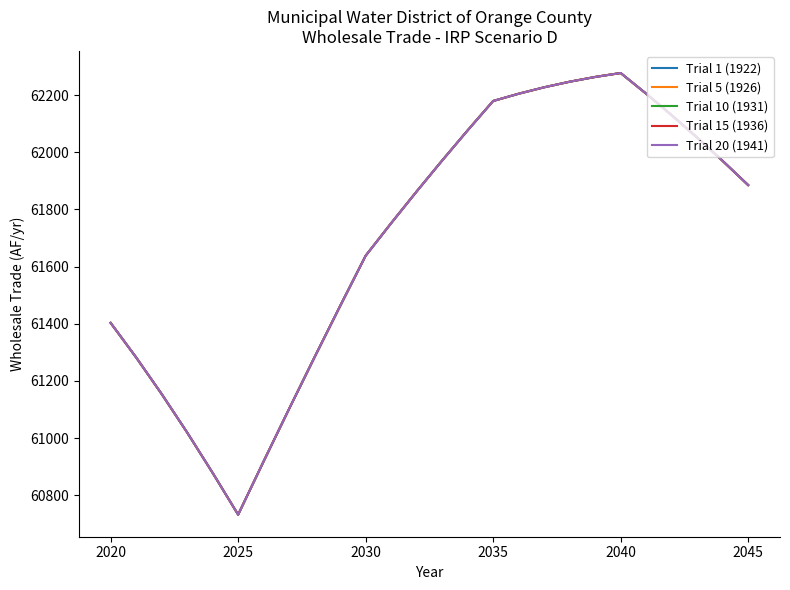

Does the chart display data point markers on the line(s)?

No